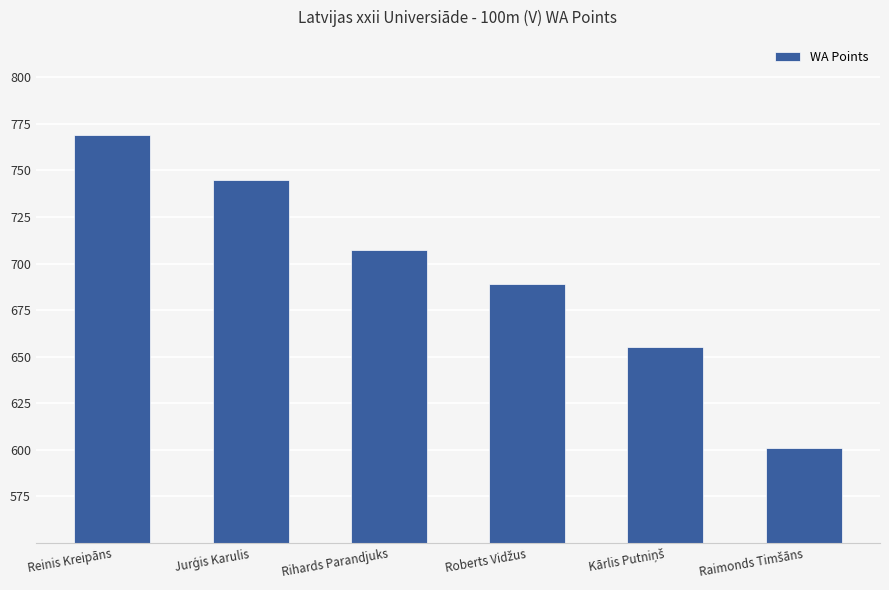

How many bars are there in total?

6